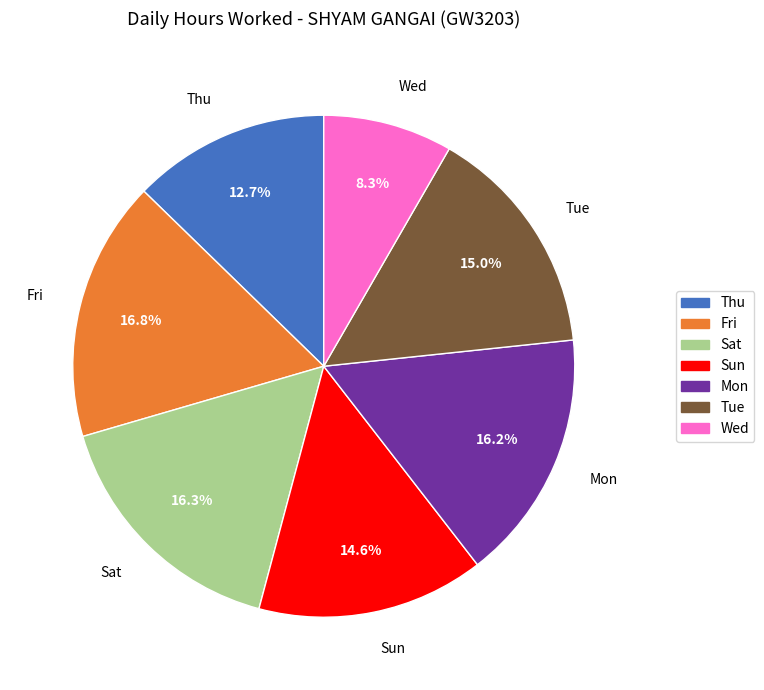

Approximately how many times larger is the value at Fri compared to Tue?

1.1